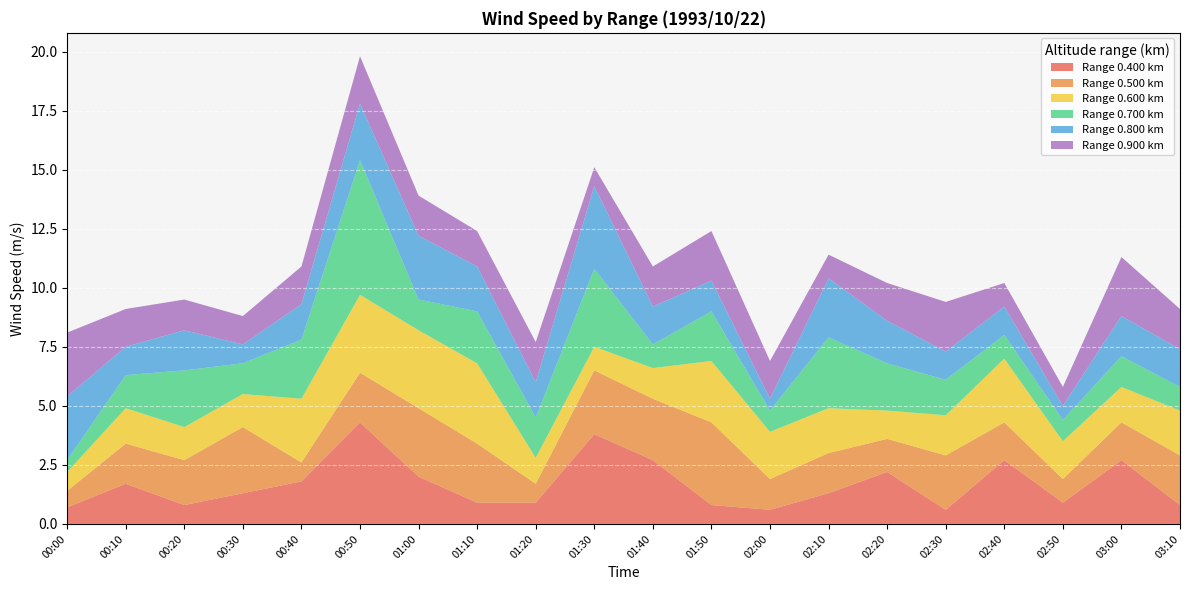

Reading right to left, list all the values displayed in this chart.

0.500: 03:10=2.1	03:00=1.6	02:50=1.0	02:40=1.6	02:30=2.3	02:20=1.4	02:10=1.7	02:00=1.3	01:50=3.5	01:40=2.6	01:30=2.7	01:20=0.8	01:10=2.5	01:00=2.9	00:50=2.1	00:40=0.8	00:30=2.8	00:20=1.9	00:10=1.7	00:00=0.7
0.600: 03:10=1.9	03:00=1.5	02:50=1.6	02:40=2.7	02:30=1.7	02:20=1.2	02:10=1.9	02:00=2.0	01:50=2.6	01:40=1.3	01:30=1.0	01:20=1.1	01:10=3.4	01:00=3.3	00:50=3.3	00:40=2.7	00:30=1.4	00:20=1.4	00:10=1.5	00:00=0.8
0.700: 03:10=1.0	03:00=1.3	02:50=0.9	02:40=1.0	02:30=1.5	02:20=2.0	02:10=3.0	02:00=0.9	01:50=2.1	01:40=1.0	01:30=3.3	01:20=1.7	01:10=2.2	01:00=1.3	00:50=5.7	00:40=2.5	00:30=1.3	00:20=2.4	00:10=1.4	00:00=0.5
0.400: 03:10=0.8	03:00=2.7	02:50=0.9	02:40=2.7	02:30=0.6	02:20=2.2	02:10=1.3	02:00=0.6	01:50=0.8	01:40=2.7	01:30=3.8	01:20=0.9	01:10=0.9	01:00=2.0	00:50=4.3	00:40=1.8	00:30=1.3	00:20=0.8	00:10=1.7	00:00=0.7
0.800: 03:10=1.6	03:00=1.7	02:50=0.6	02:40=1.2	02:30=1.2	02:20=1.8	02:10=2.5	02:00=0.5	01:50=1.3	01:40=1.6	01:30=3.5	01:20=1.5	01:10=1.9	01:00=2.7	00:50=2.4	00:40=1.5	00:30=0.8	00:20=1.7	00:10=1.2	00:00=2.7
0.900: 03:10=1.7	03:00=2.5	02:50=0.8	02:40=1.0	02:30=2.1	02:20=1.6	02:10=1.0	02:00=1.6	01:50=2.1	01:40=1.7	01:30=0.8	01:20=1.7	01:10=1.5	01:00=1.7	00:50=2.0	00:40=1.6	00:30=1.2	00:20=1.3	00:10=1.6	00:00=2.7